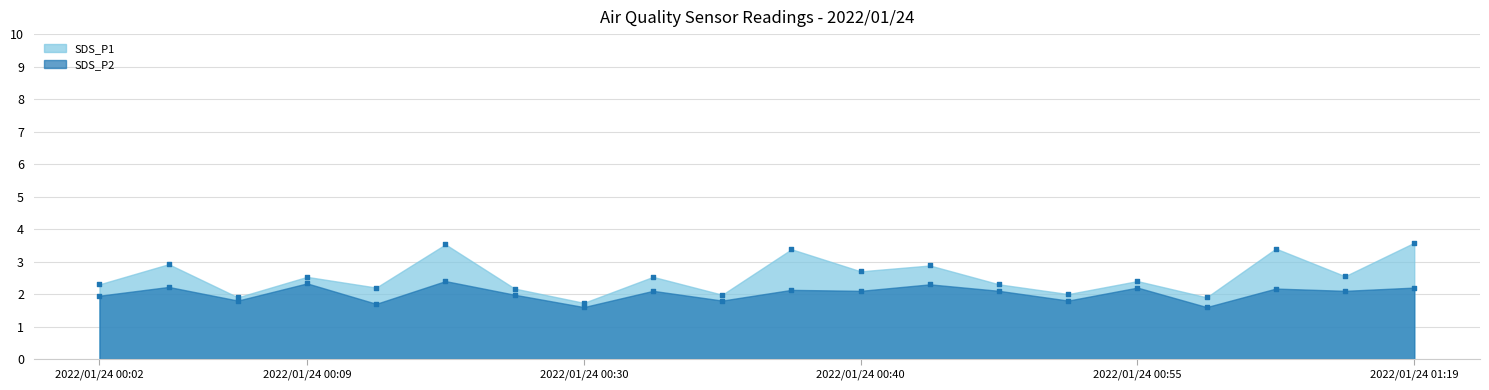

Which series contains the highest Y value?

SDS_P1